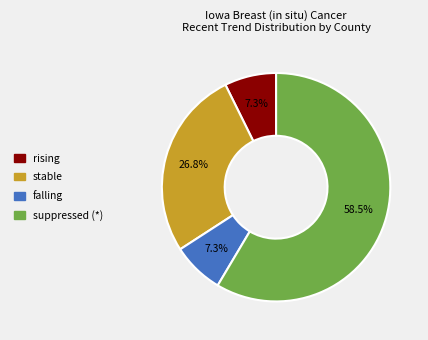

To the nearest percent, what portion does stable represent?

27%